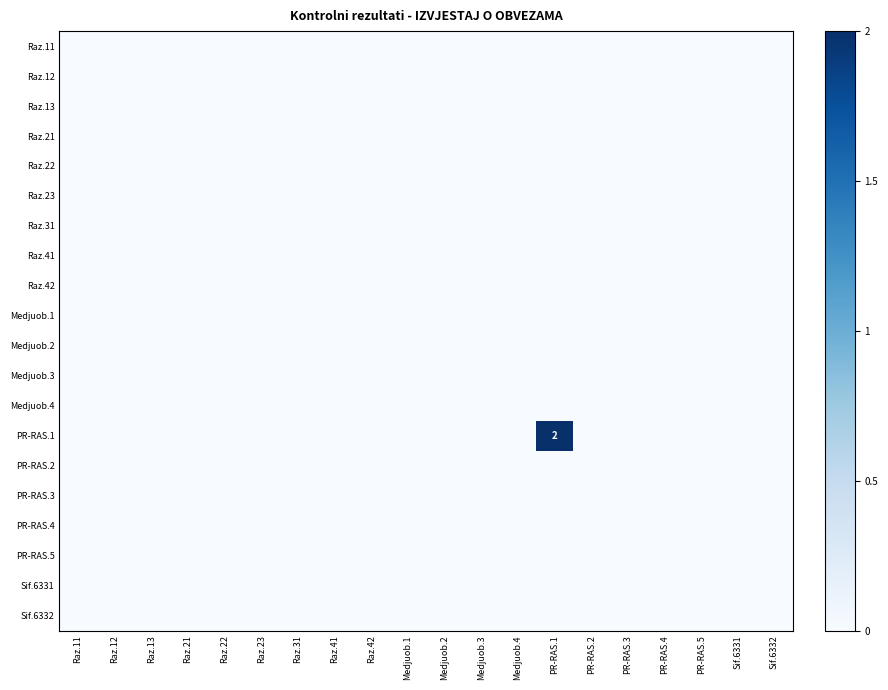

Which has a higher value, Medjuob.3 or Raz.21?

Medjuob.3